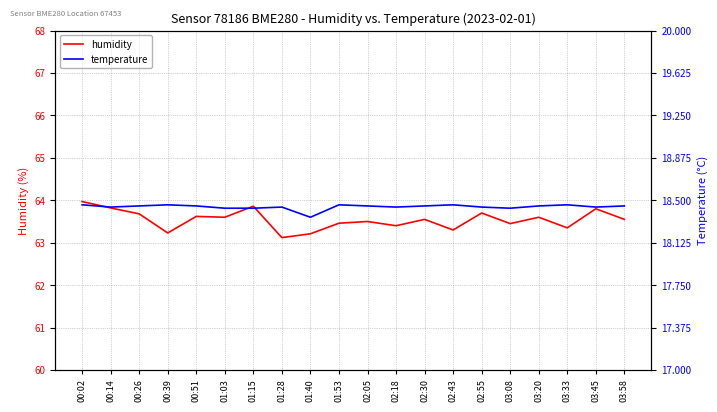

The humidity series shows 63.7 at 02:55. True or false?

True